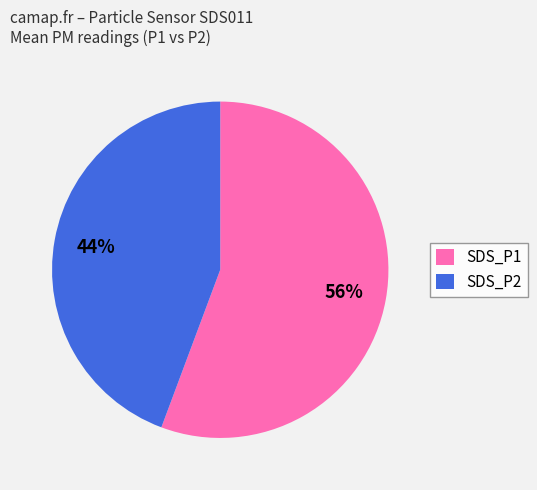

To the nearest percent, what portion does SDS_P1 represent?

56%